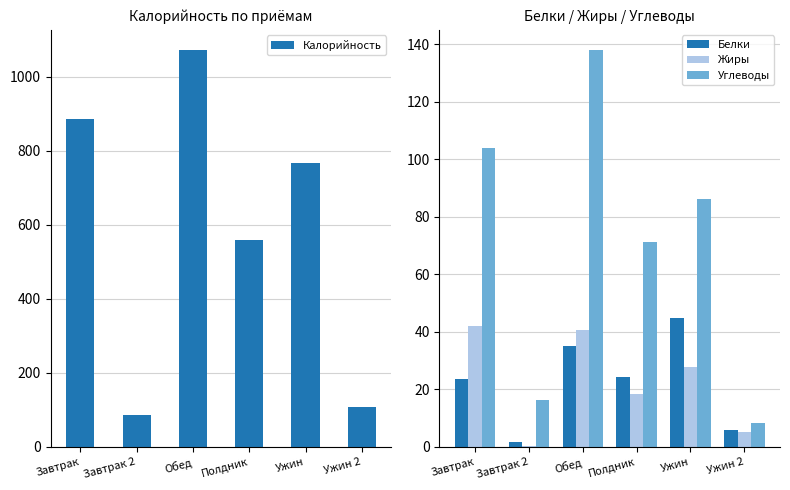

At which category is the sum across all series the highest?

Обед